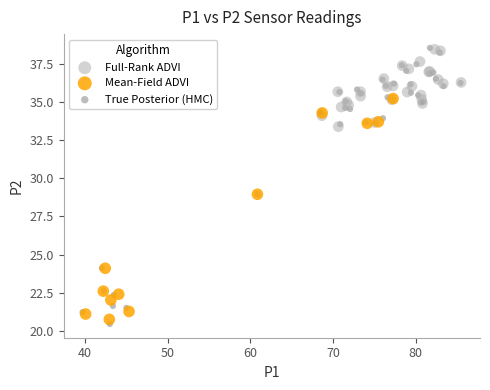

Which series has the largest Y range (max minus min)?

True Posterior (HMC)